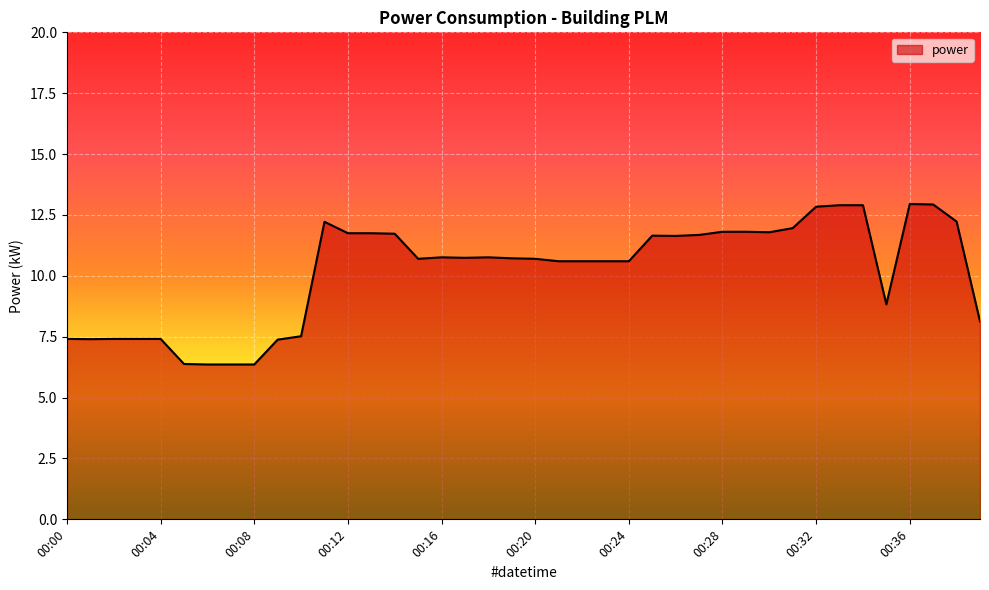

What is the difference between the maximum and minimum values?

6.6